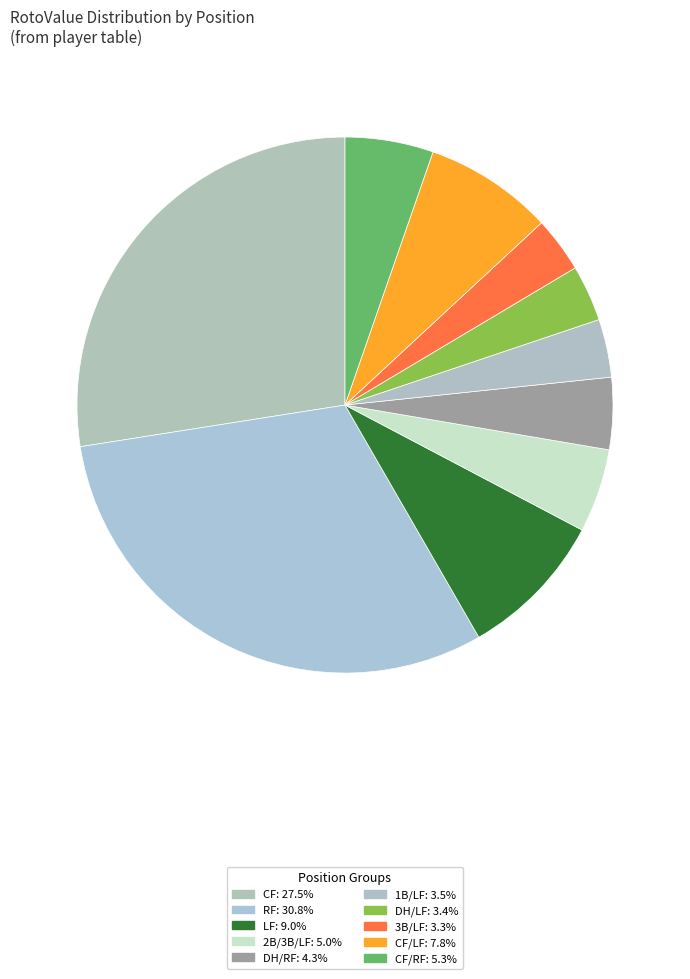

How many segments does this pie chart have?

10